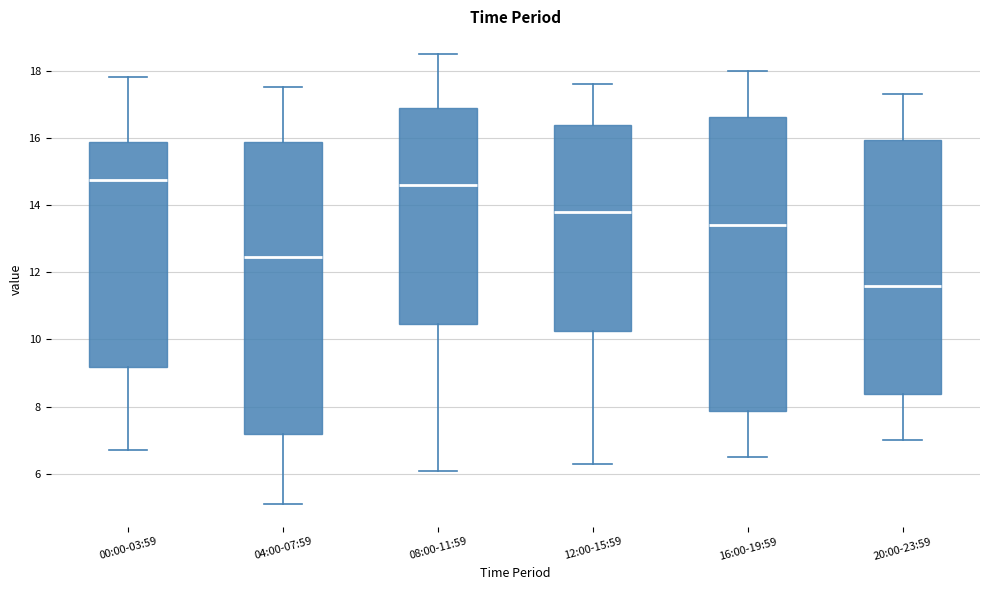

Where is the lower edge of the box for 20:00-23:59 on the y-axis? The values are not printed on the chart, so give them approximately, as read against the axis.

8.4